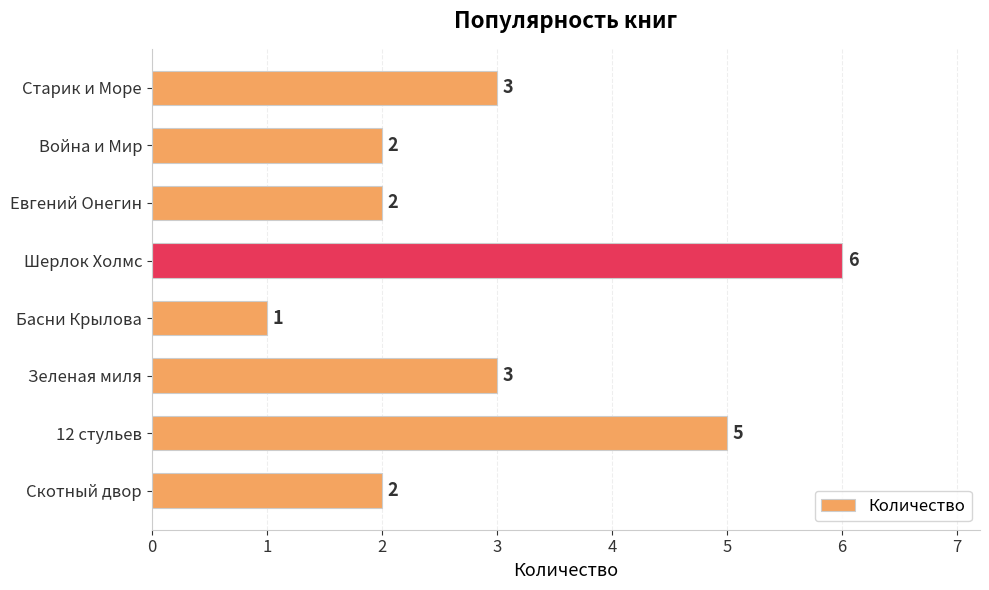

What is the average value?

3